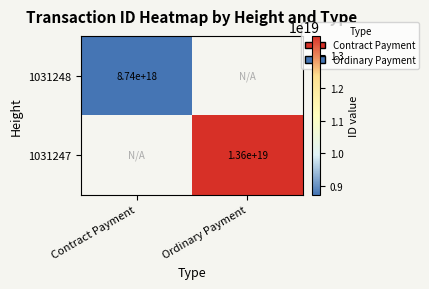

The value of 1031247 at Ordinary Payment is 13600000000000000000. True or false?

True